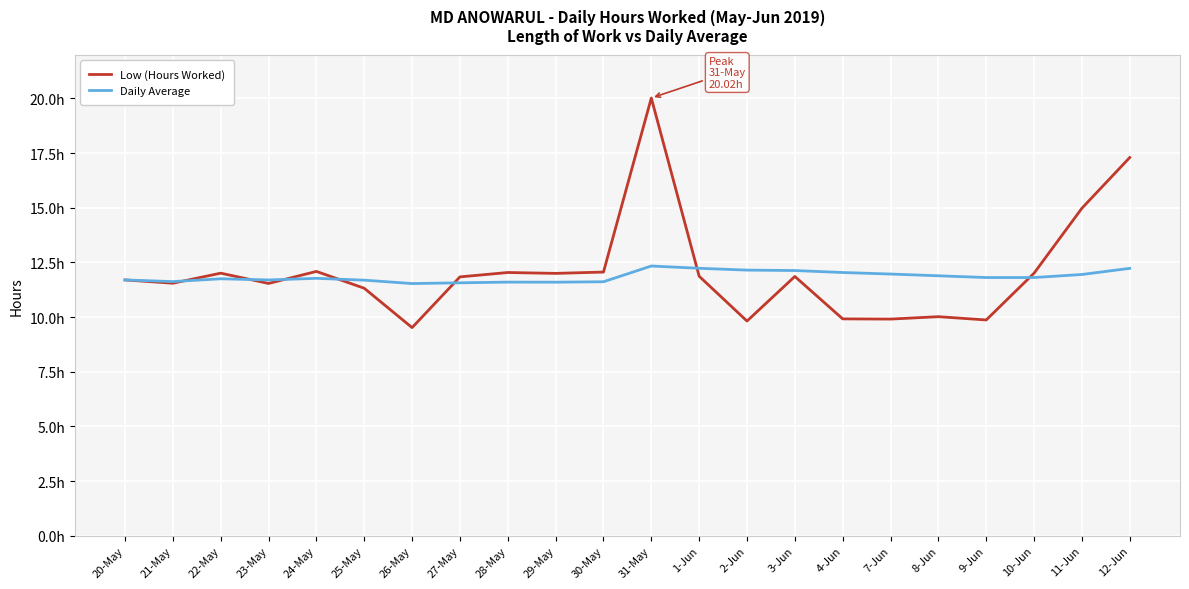

What is the difference between the maximum and second lowest values in the Daily Average series?

0.8